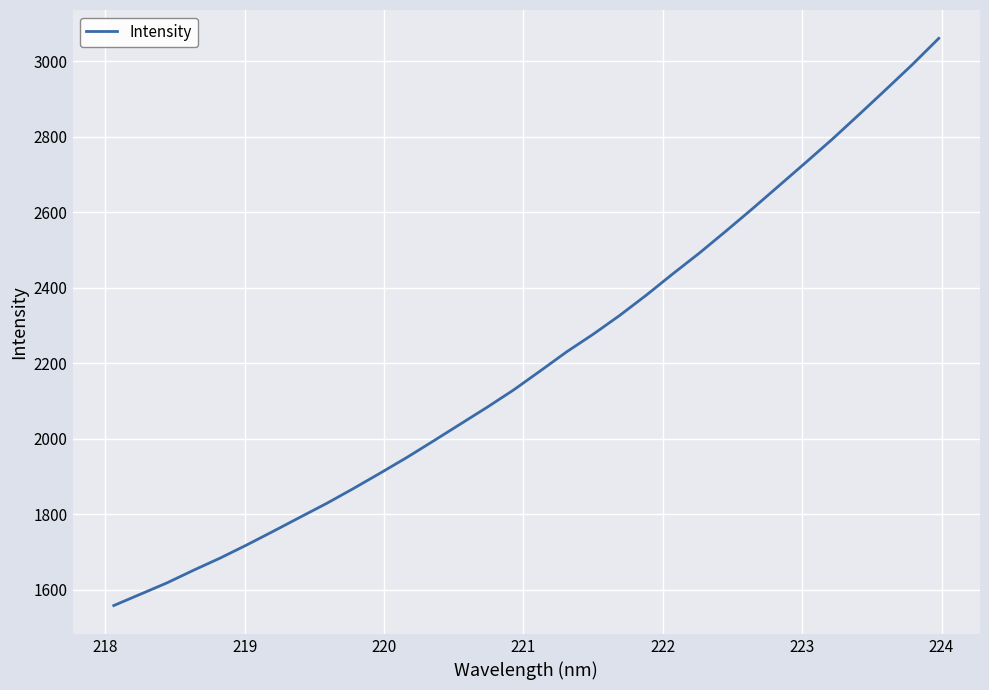

What is the sum of all values?

70680.1